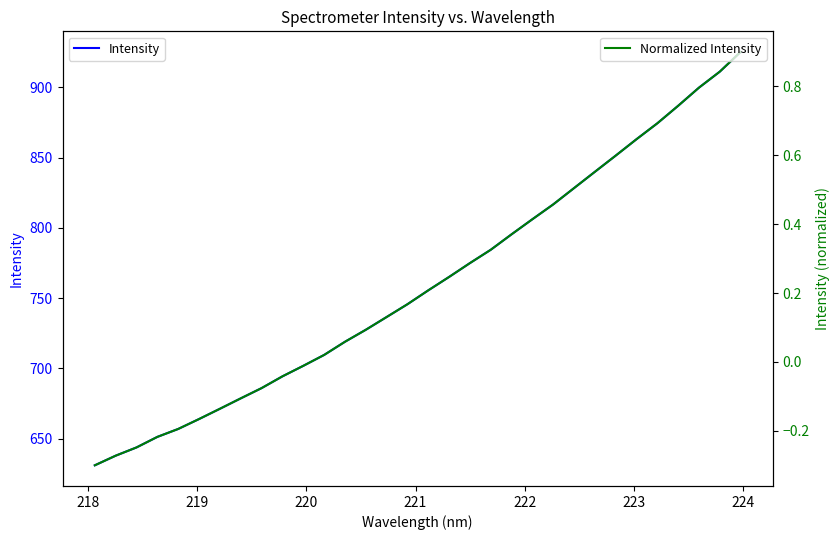

What is the average value of the Intensity series?

760.5